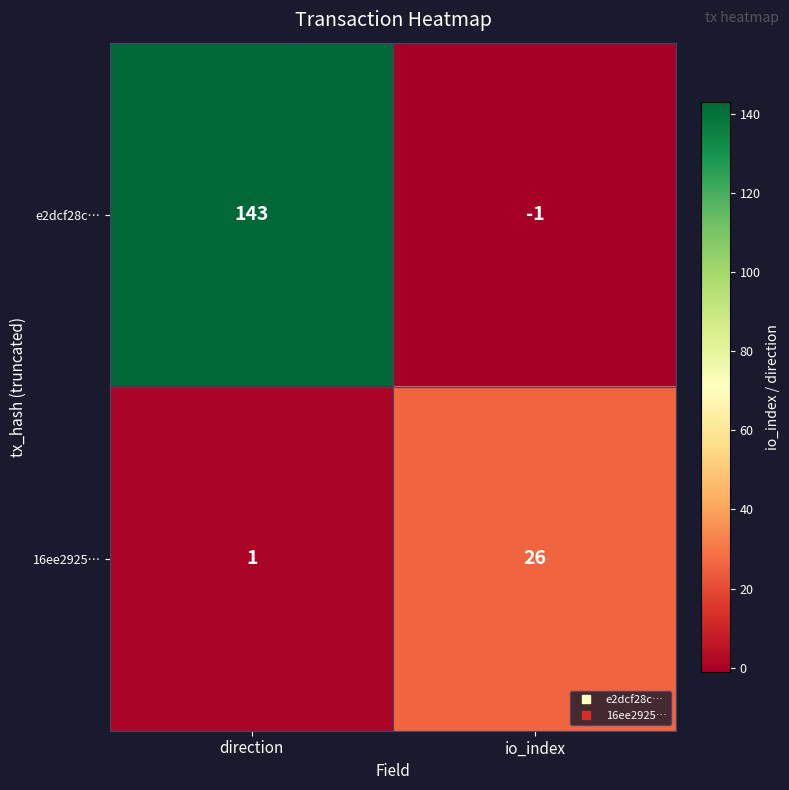

Rank the series by their maximum value, from highest to lowest.

e2dcf28c…, 16ee2925…